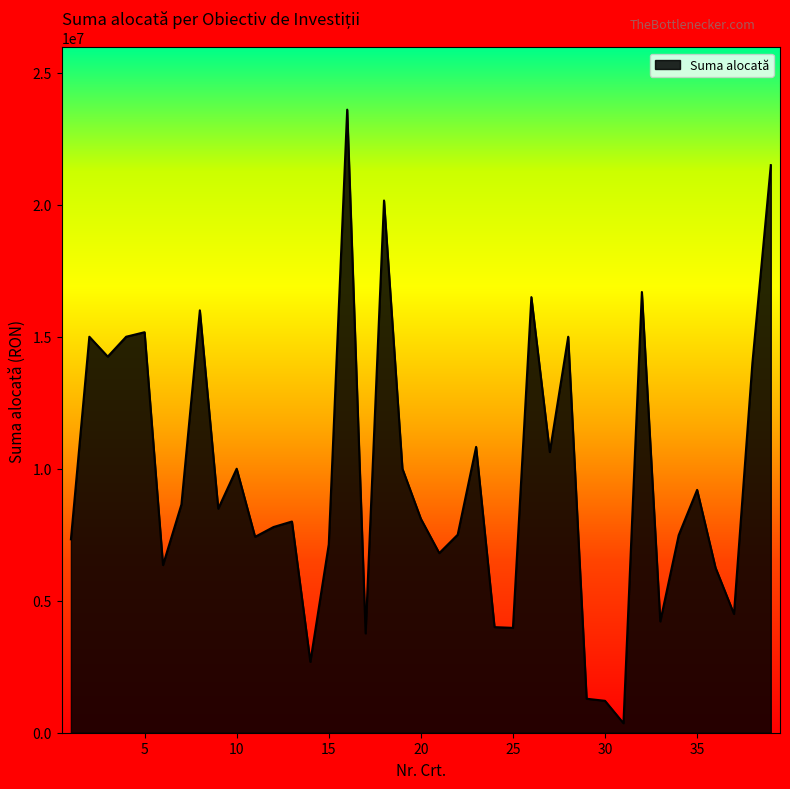

What is the greatest value displayed?

23602130.3